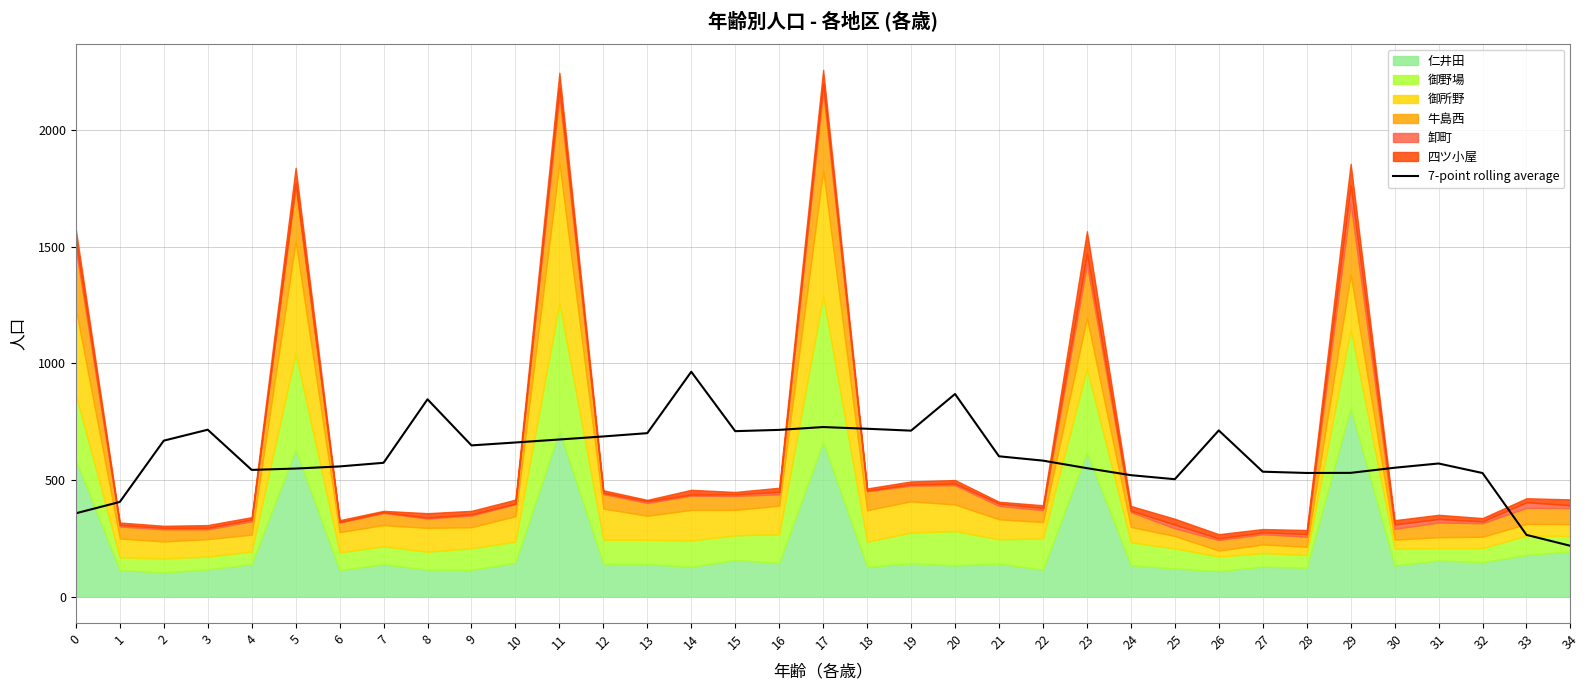

What is the value of the 6th point from the left?

549.1